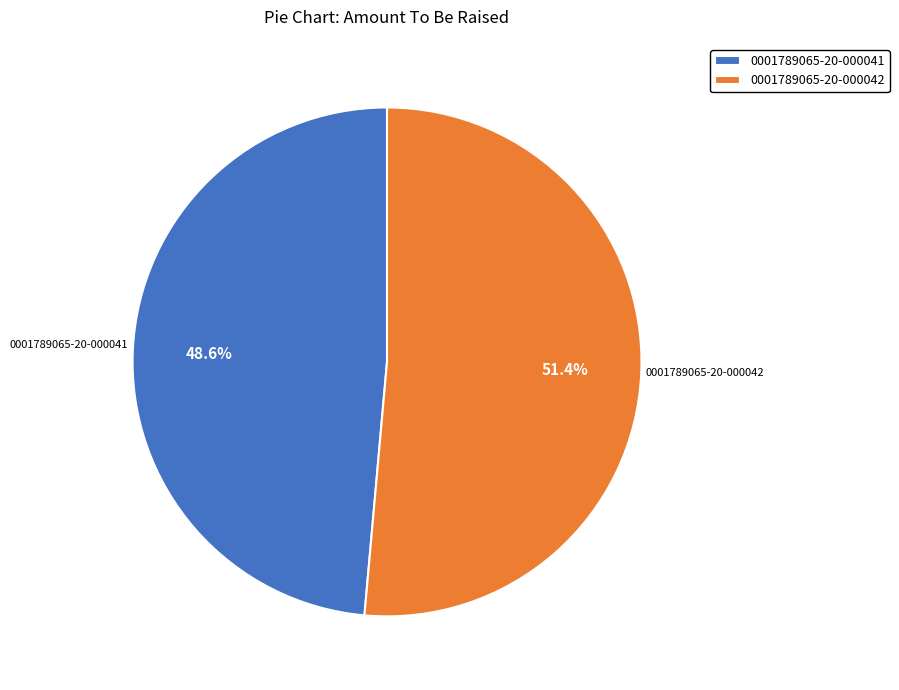

What percentage is the 0001789065-20-000041 slice, to the nearest percent?

49%